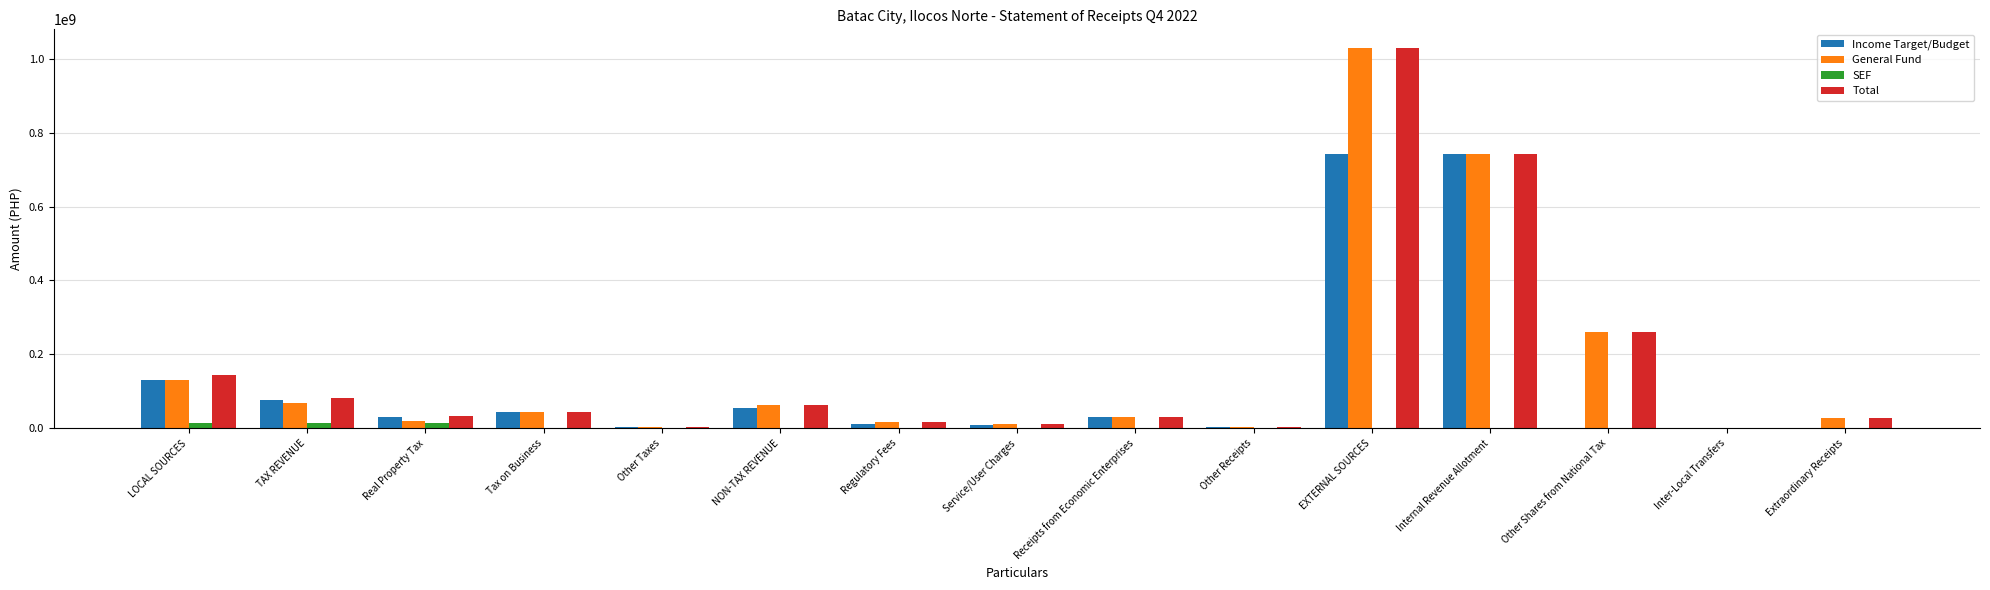

The value of SEF at Other Taxes is 0.0. True or false?

True